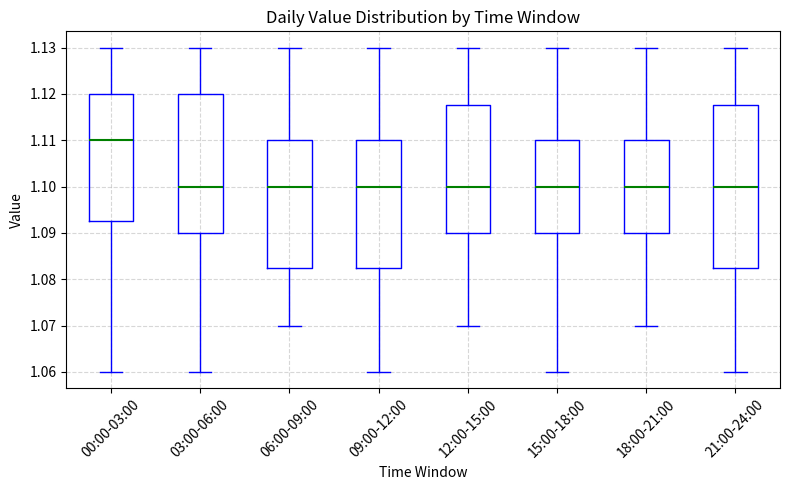

Reading left to right, transcribe this box plot: for each box, give where its median line is, the range the box spans, and where its two whiskers end, as read against the y-axis. The values are not printed on the chart, so give them approximately, as read against the axis.

00:00-03:00: median 1.110, box 1.093 to 1.120, whiskers 1.060 to 1.130
03:00-06:00: median 1.100, box 1.090 to 1.120, whiskers 1.060 to 1.130
06:00-09:00: median 1.100, box 1.083 to 1.110, whiskers 1.070 to 1.130
09:00-12:00: median 1.100, box 1.083 to 1.110, whiskers 1.060 to 1.130
12:00-15:00: median 1.100, box 1.090 to 1.118, whiskers 1.070 to 1.130
15:00-18:00: median 1.100, box 1.090 to 1.110, whiskers 1.060 to 1.130
18:00-21:00: median 1.100, box 1.090 to 1.110, whiskers 1.070 to 1.130
21:00-24:00: median 1.100, box 1.083 to 1.118, whiskers 1.060 to 1.130